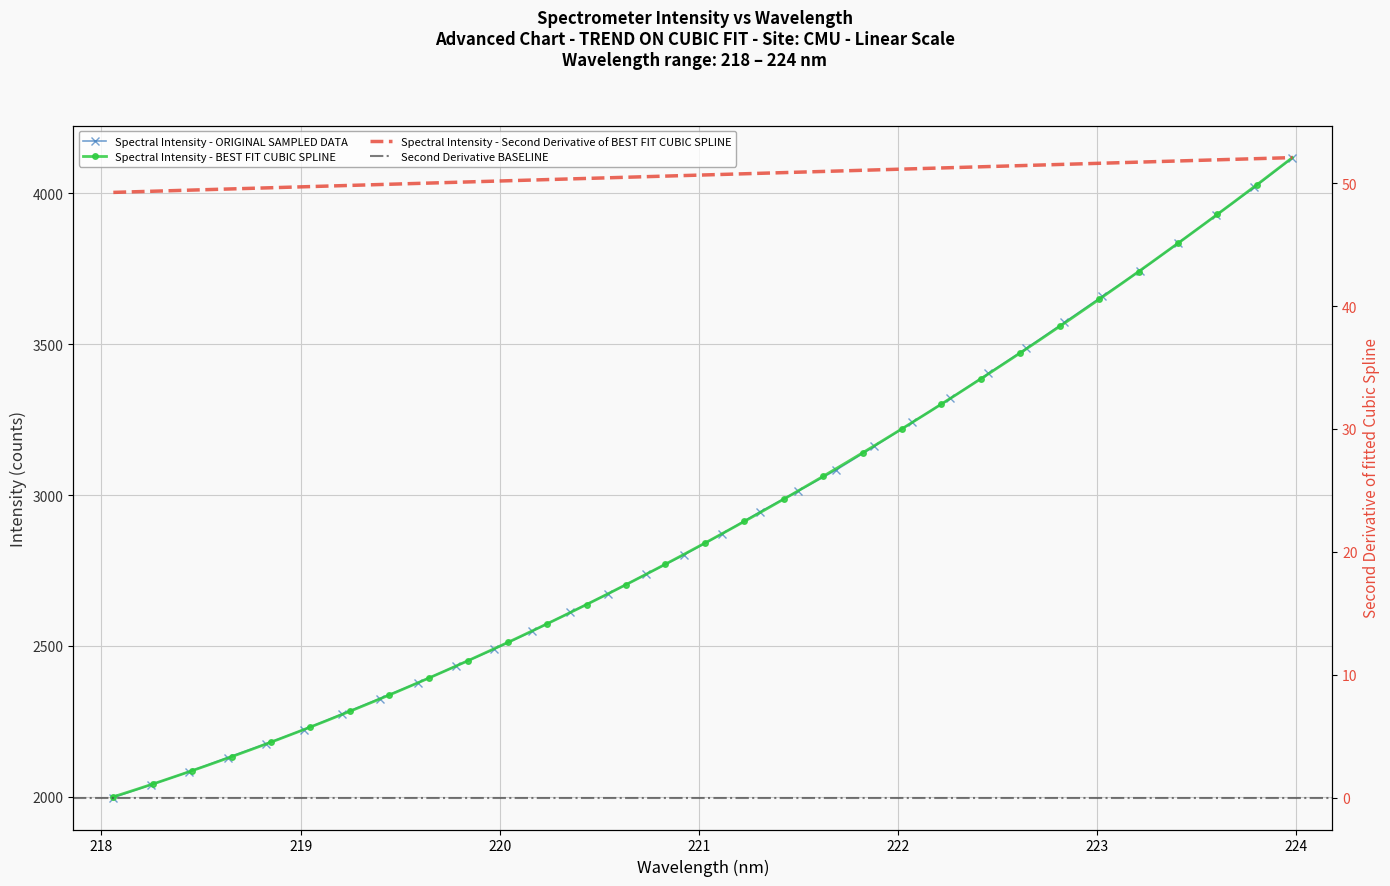

List the labels in order of value, largest first.

223.9802, 223.7895, 223.5987, 223.408, 223.2172, 223.0264, 222.8355, 222.6447, 222.4538, 222.263, 222.0721, 221.8812, 221.6902, 221.4993, 221.3083, 221.1174, 220.9264, 220.7354, 220.5444, 220.3533, 220.1623, 219.9712, 219.7801, 219.589, 219.3979, 219.2067, 219.0156, 218.8244, 218.6332, 218.442, 218.2508, 218.0596